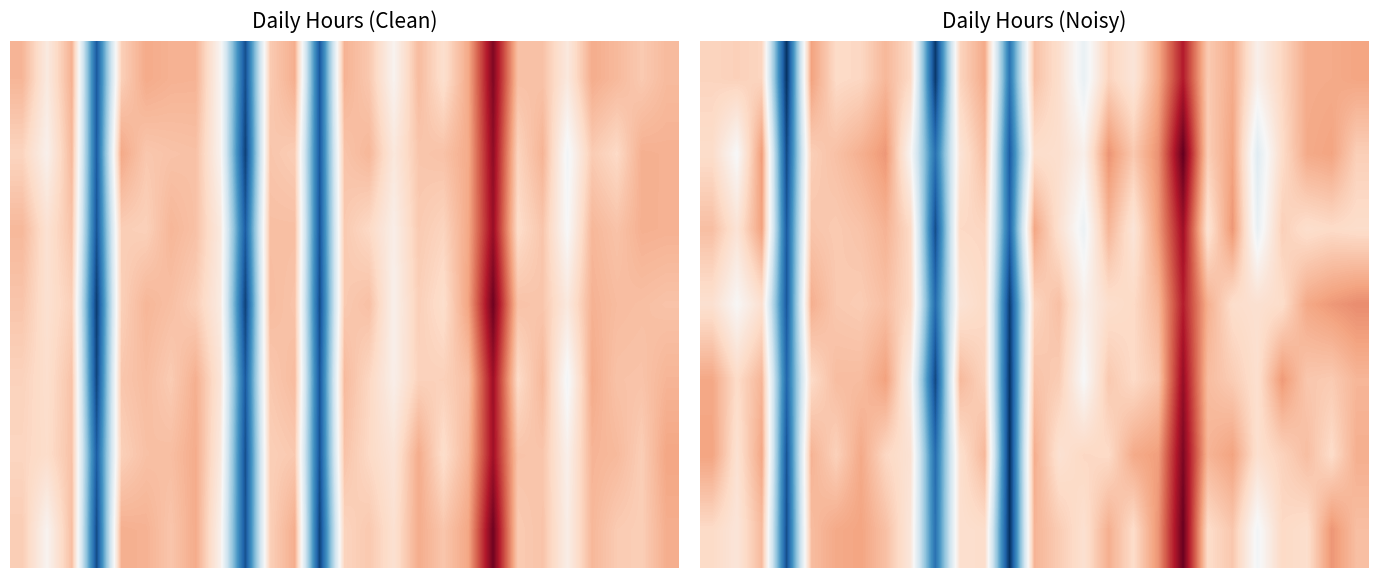

What is the maximum value shown in the chart?

18.6